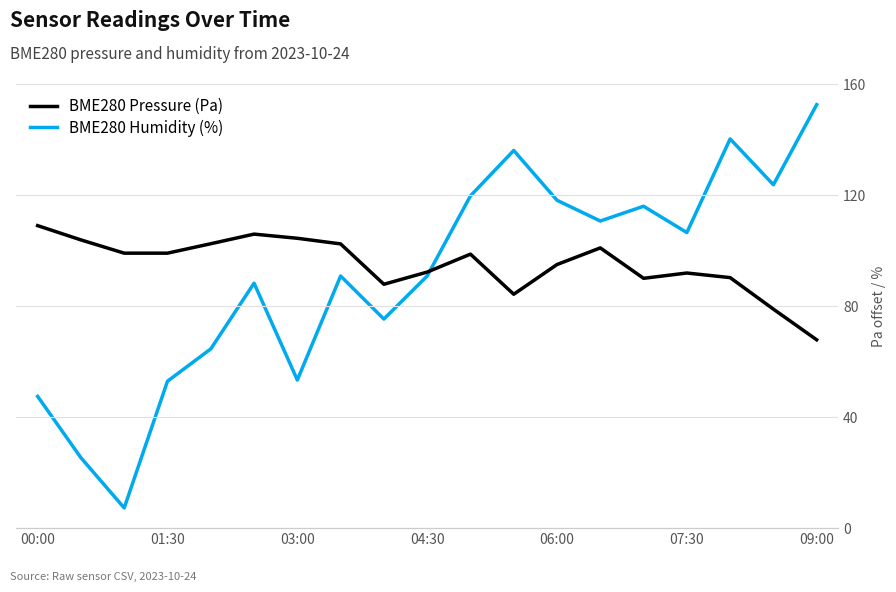

Which series changed the most between 09:00 and 8?

BME280 Pressure (Pa)